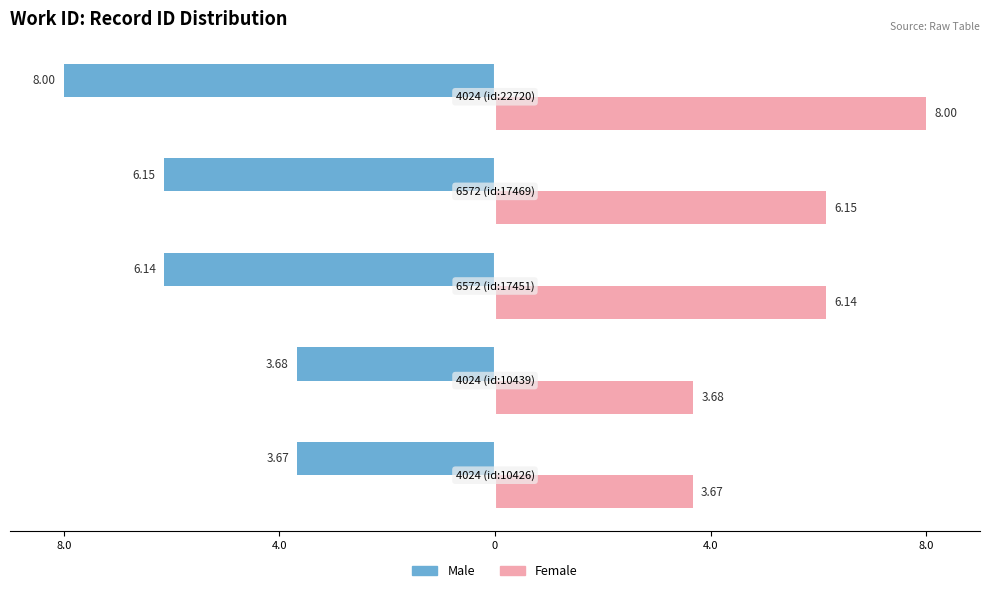

What are all the series names shown in the legend?

Male, Female